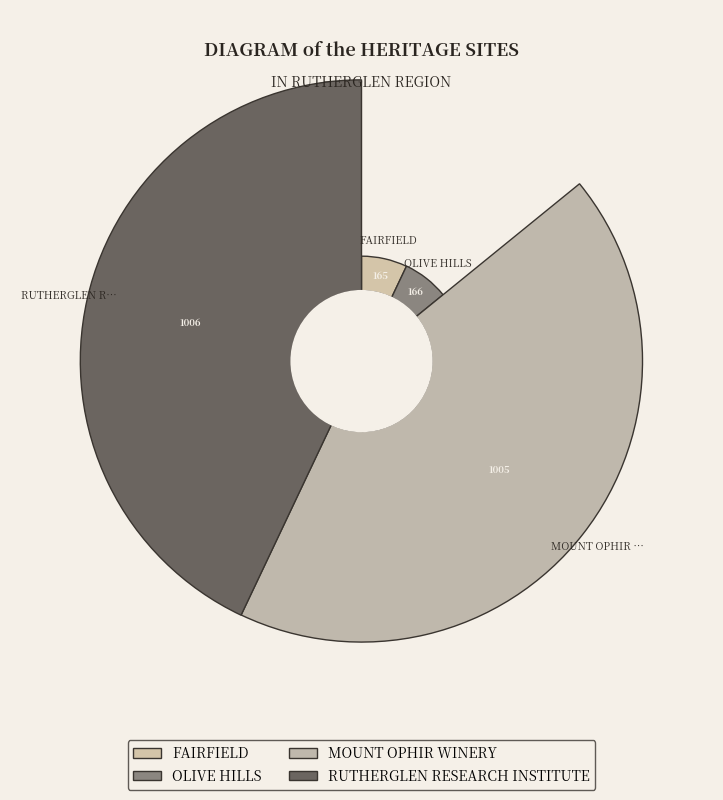

What is the change in value from MOUNT OPHIR WINERY to RUTHERGLEN RESEARCH INSTITUTE?

+1